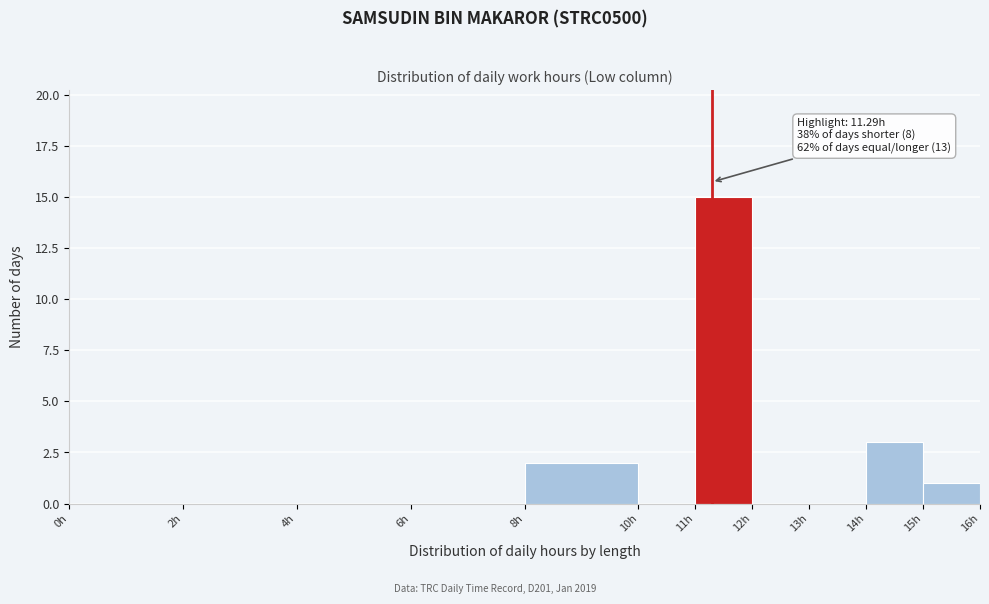

Which range on the x-axis has the tallest bar?

11 to 12